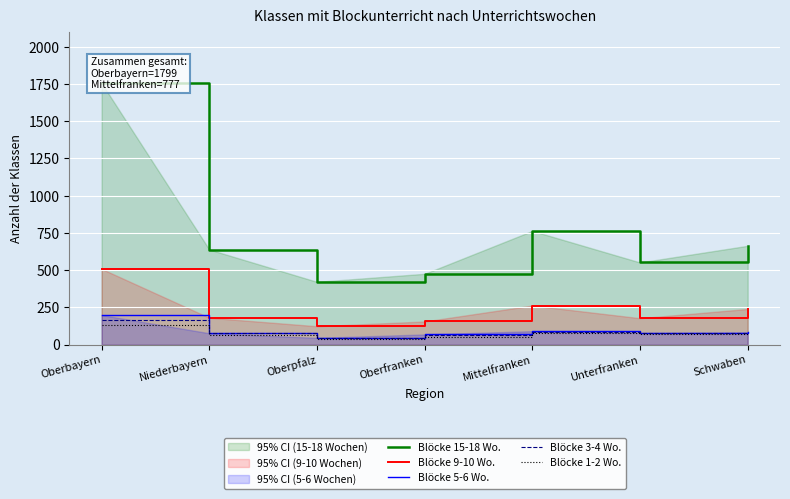

What is the difference between the Blöcke 15-18 Wo. values at Schwaben and Unterfranken?

112